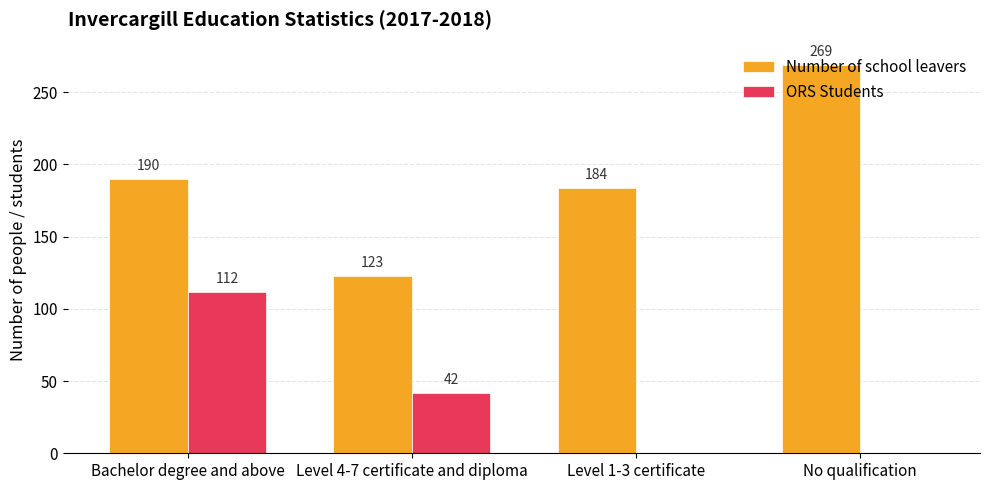

Where is Number of school leavers nearest to the value 196?

Bachelor degree and above